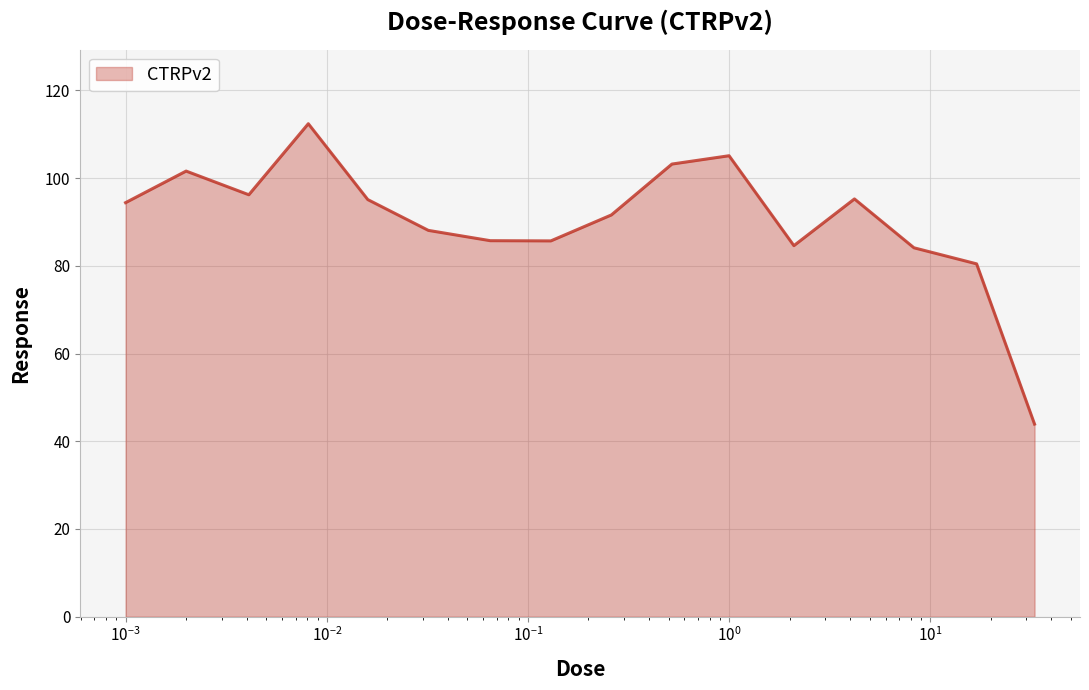

What is the difference between the maximum and minimum values?

68.5